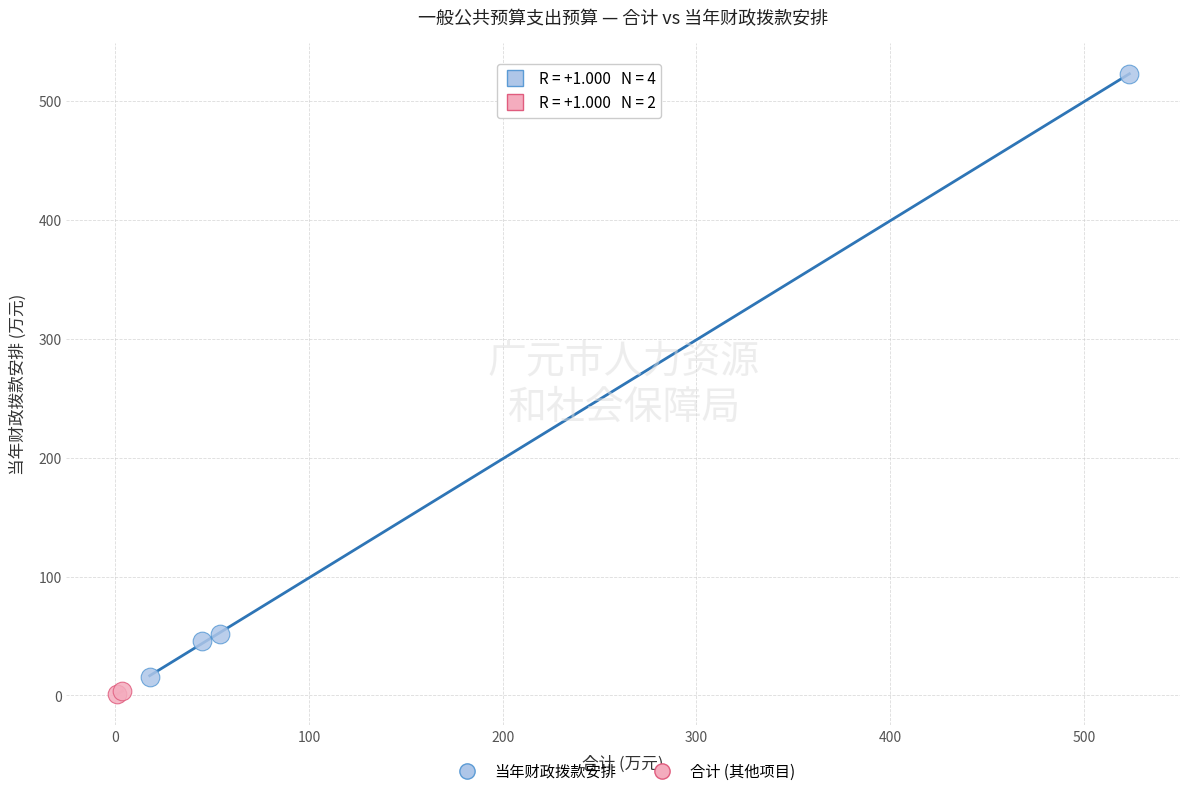

Which series contains the lowest Y value?

合计 (其他项目)